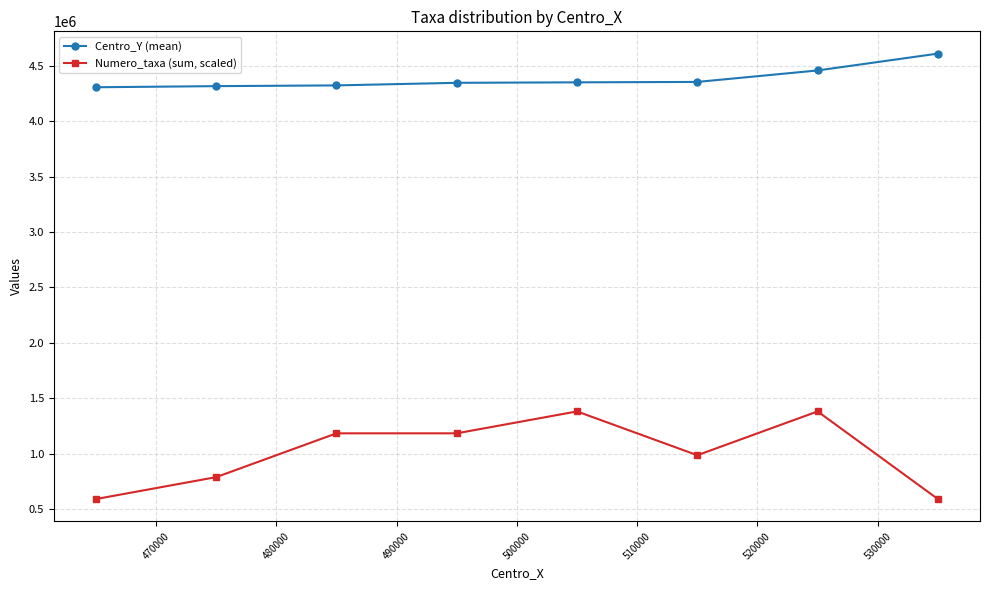

True or false: Numero_taxa (sum, scaled) and Centro_Y (mean) cross at least once.

False